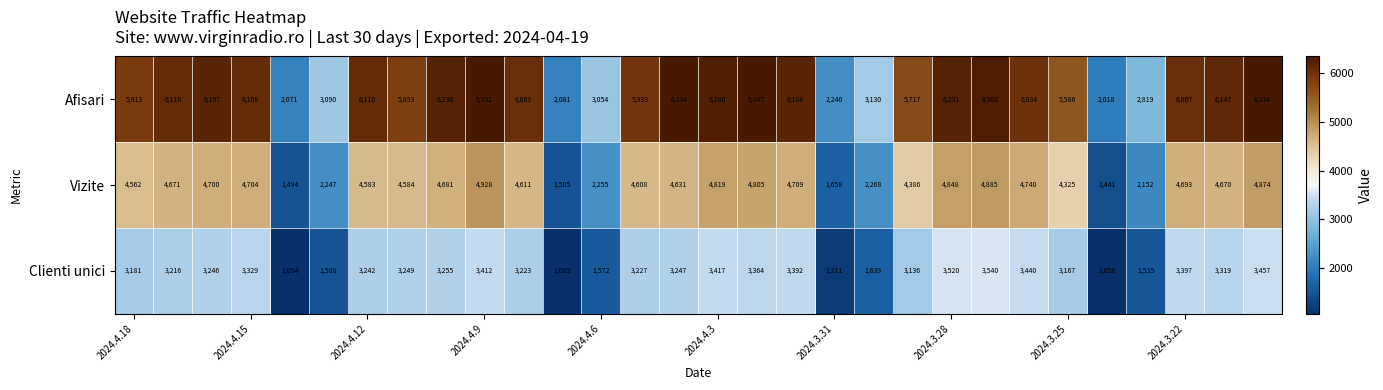

List the series in order of their overall mean, highest first.

Afisari, Vizite, Clienti unici